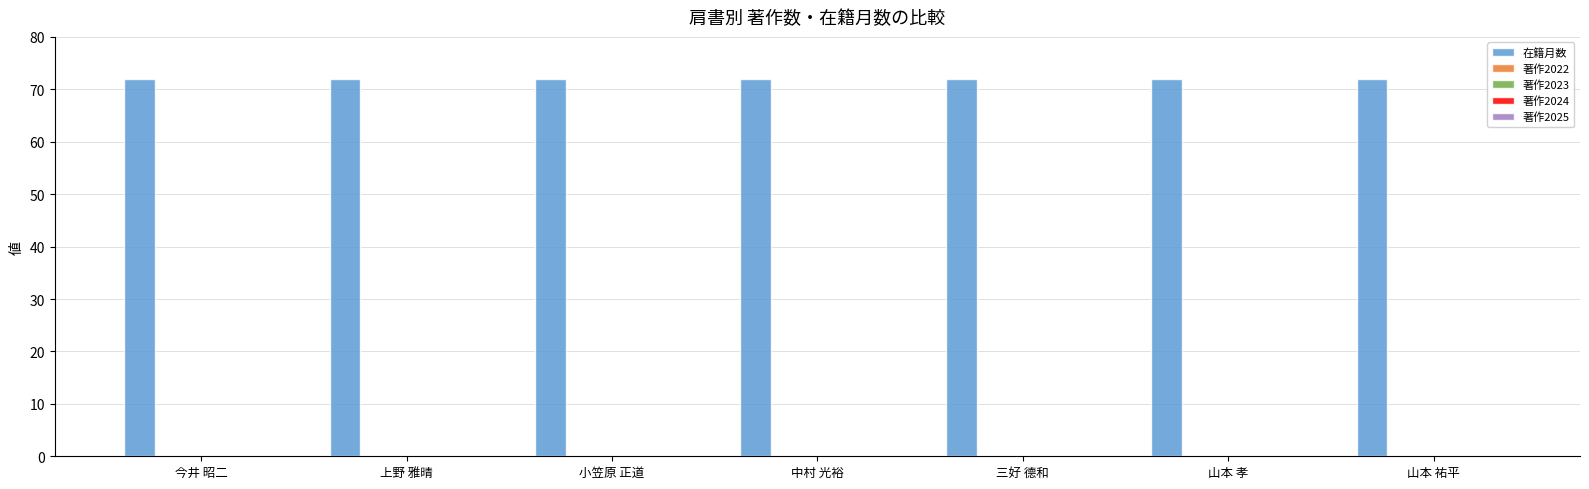

At 山本 孝, list the series in order from smallest to largest.

著作2022, 著作2023, 著作2024, 著作2025, 在籍月数